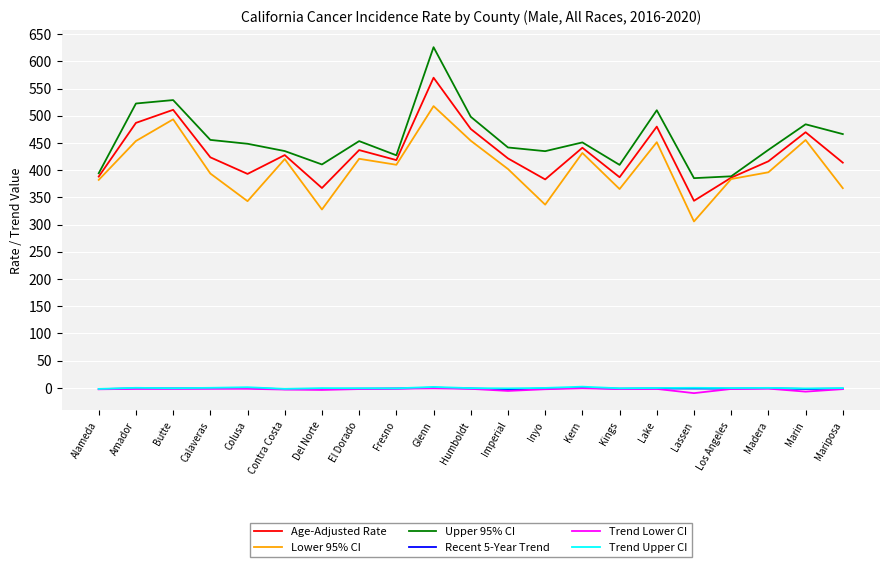

What is the sum of all Trend Lower CI values?

-59.9